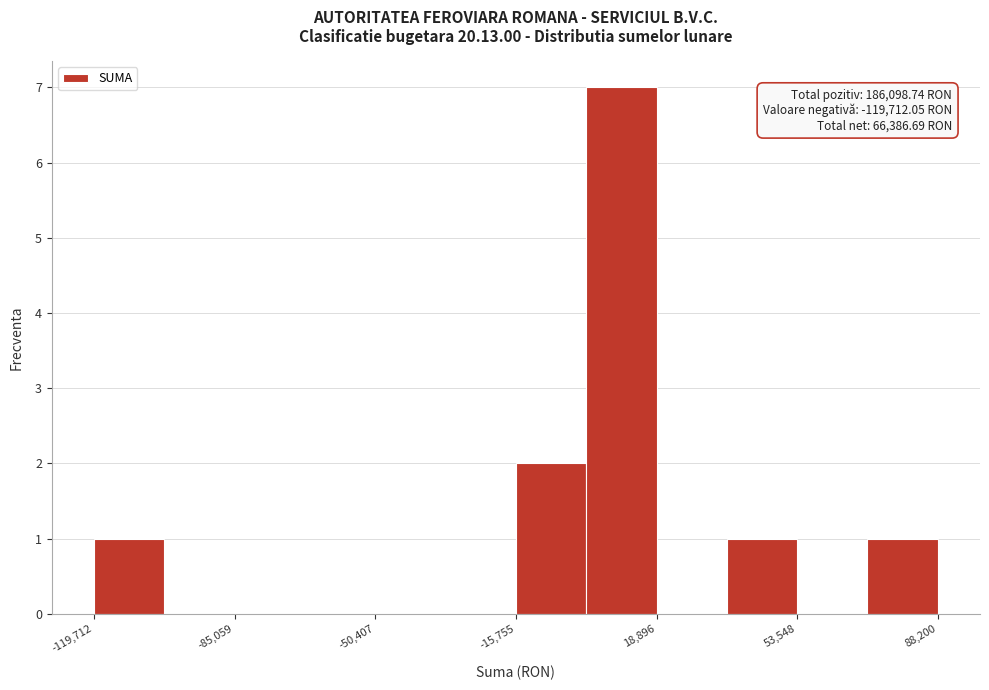

Around what value on the x-axis is the tallest bar? Give the approximate position of its centre, as read against the axis.

10000